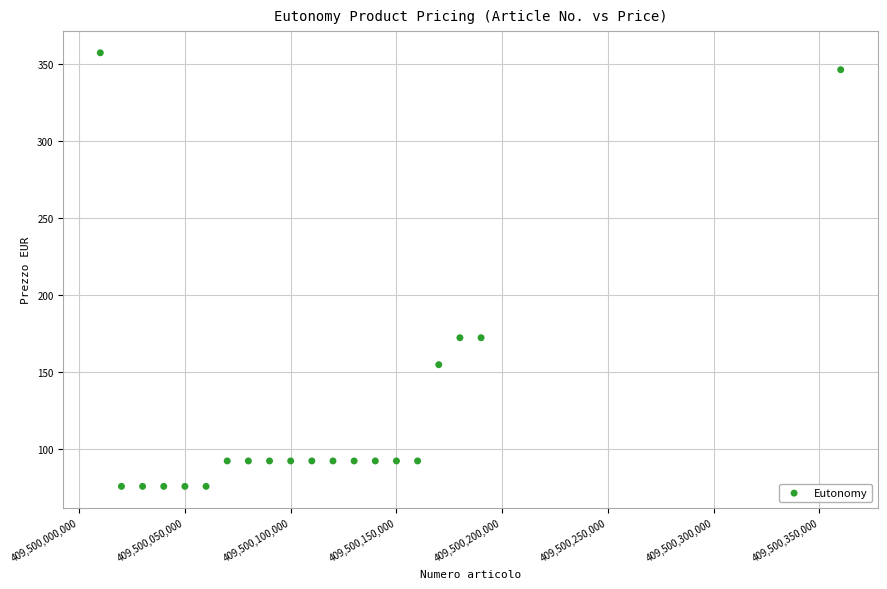

What is the range of X values (max minus min)?

350010.0